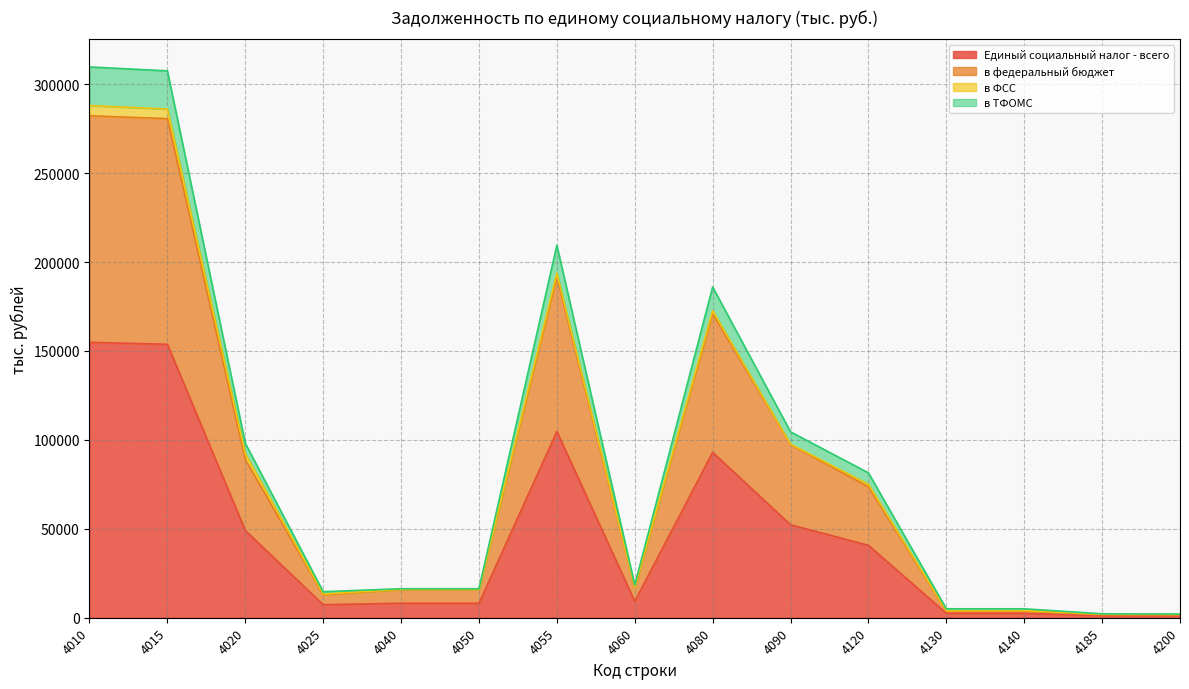

How many interior local valleys does the Единый социальный налог - всего series have?

2